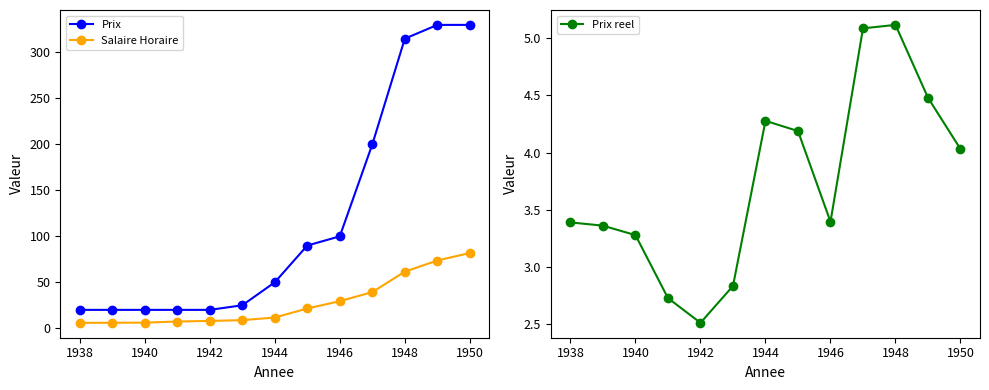

True or false: Prix reel and Salaire Horaire intersect in this chart.

False